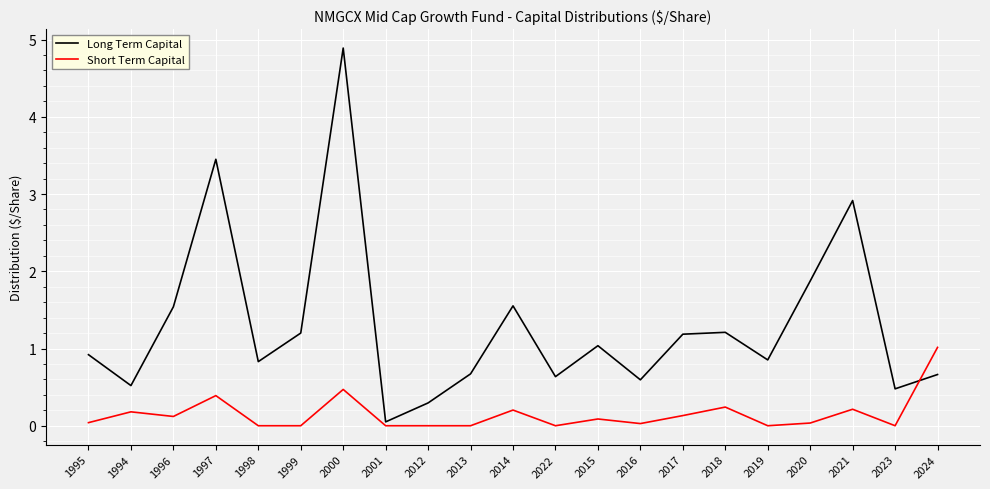

Is it true that Long Term Capital equals 0.7 at 2013?

True